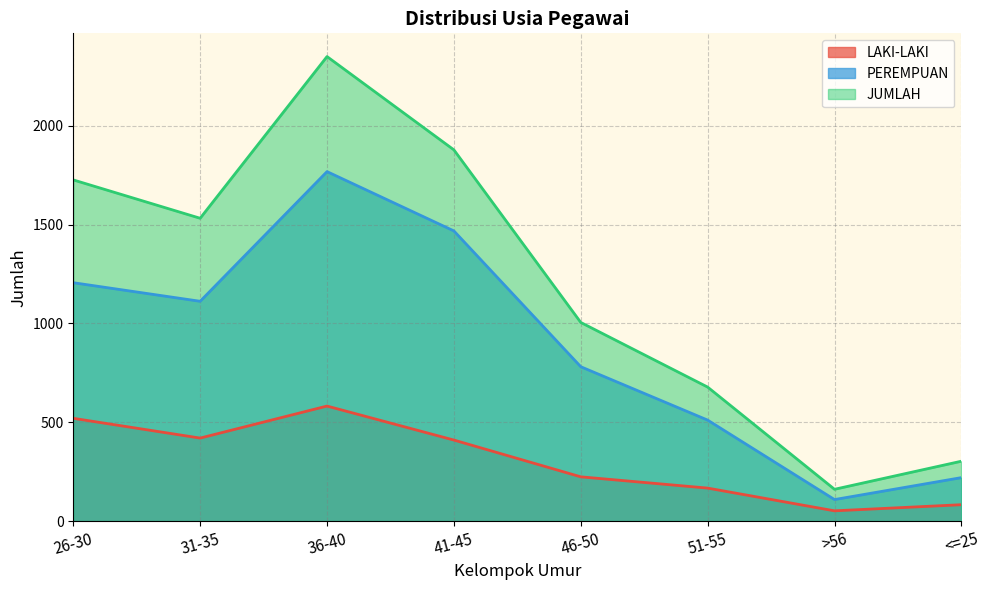

True or false: LAKI-LAKI and JUMLAH intersect in this chart.

False